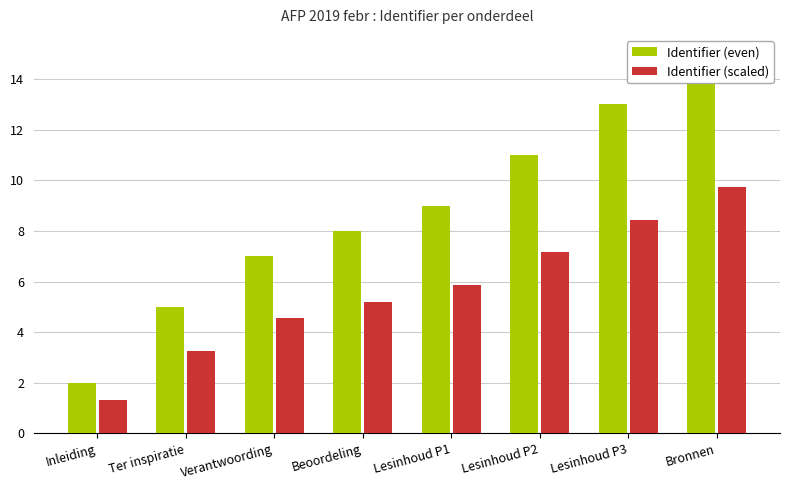

What is the label of the 4th bar from the right?

Lesinhoud P1